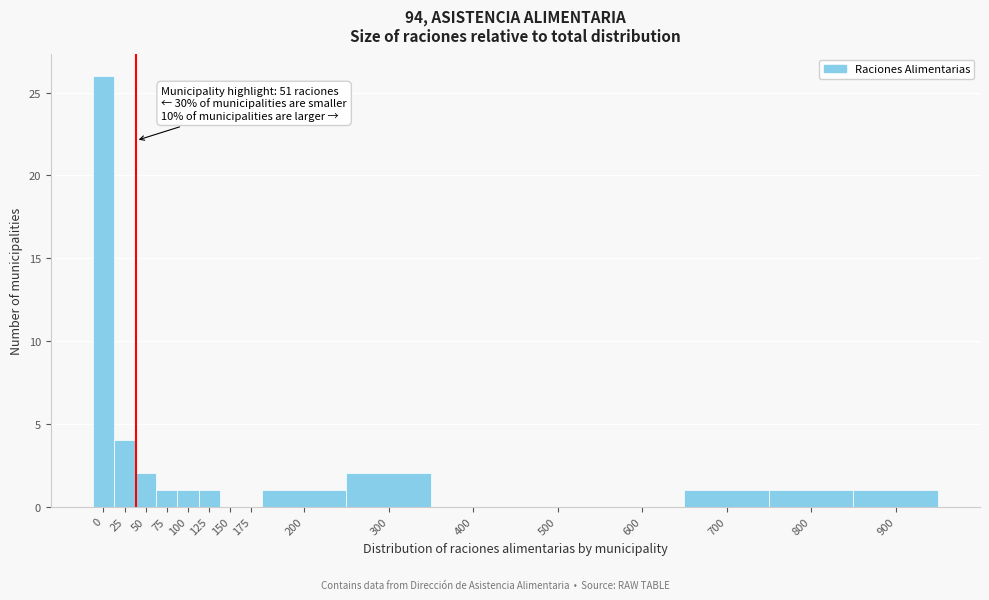

Reading left to right, transcribe all the data shown in this chart.

0=26	25=4	50=2	75=1	100=1	125=1	150=0	175=0	200=1	300=2	400=0	500=0	600=0	700=1	800=1	900=1